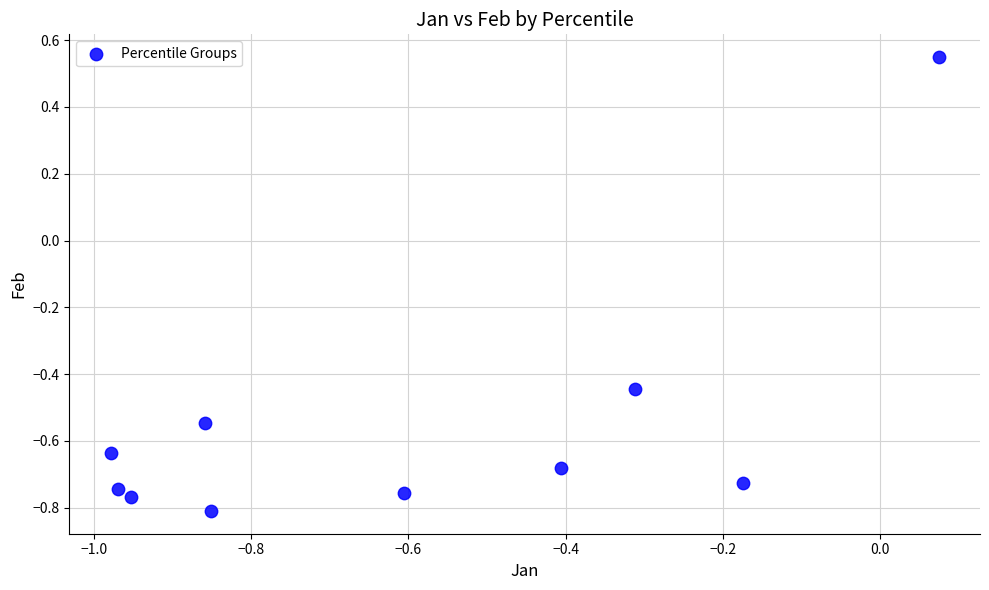

What is the range of Y values (max minus min)?

1.4